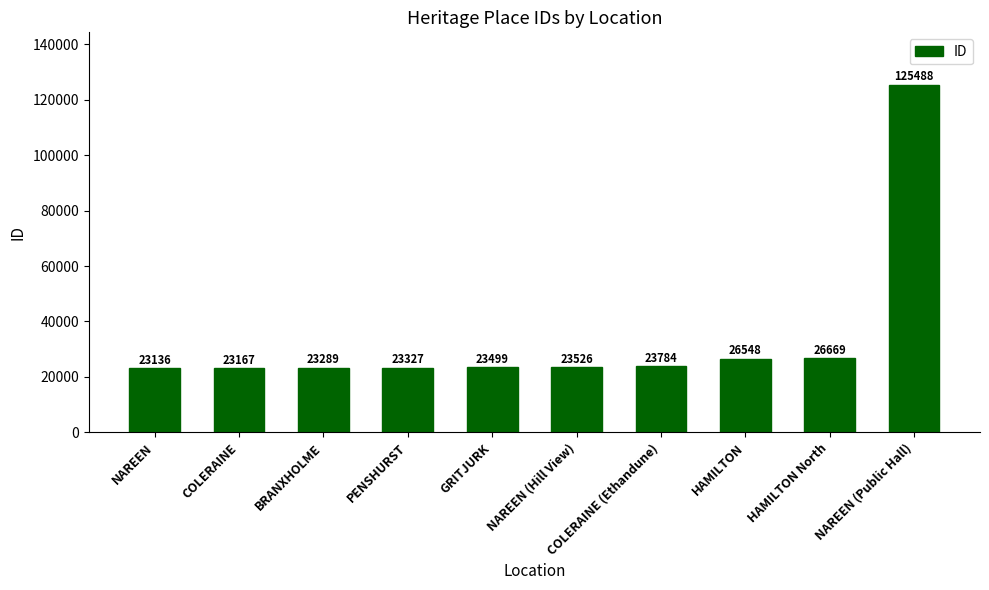

Where is the data nearest to the value 74312?

HAMILTON North